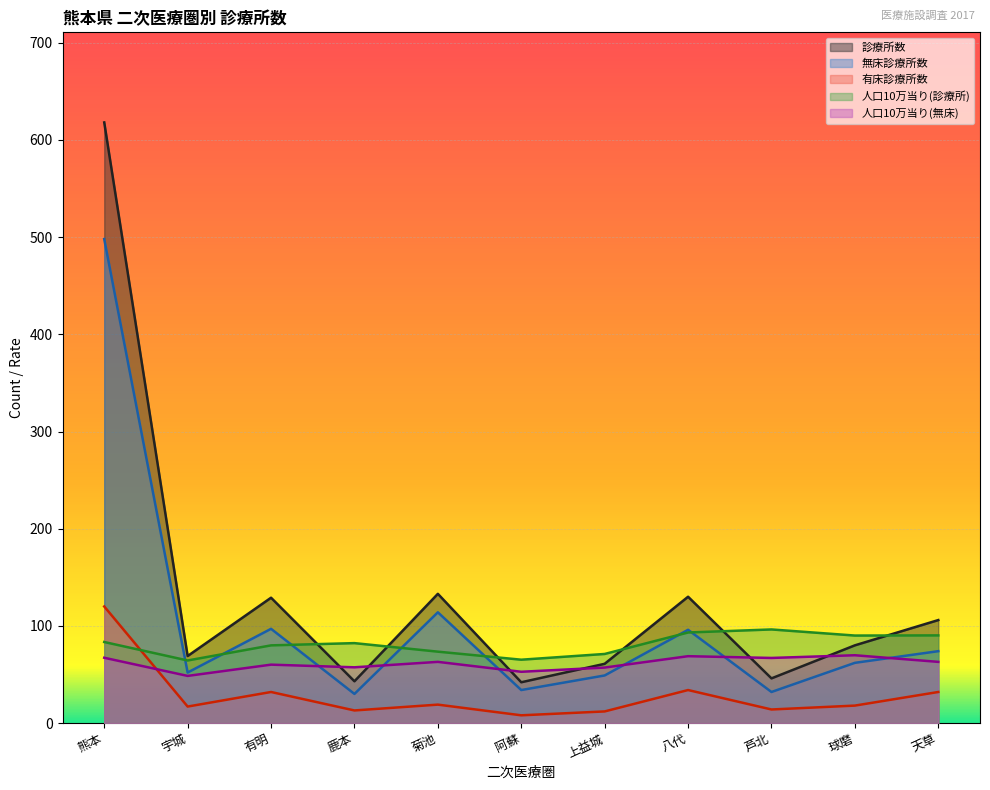

At 阿蘇, list the series in order from smallest to largest.

有床診療所数, 無床診療所数, 診療所数, 人口10万当り(無床), 人口10万当り(診療所)